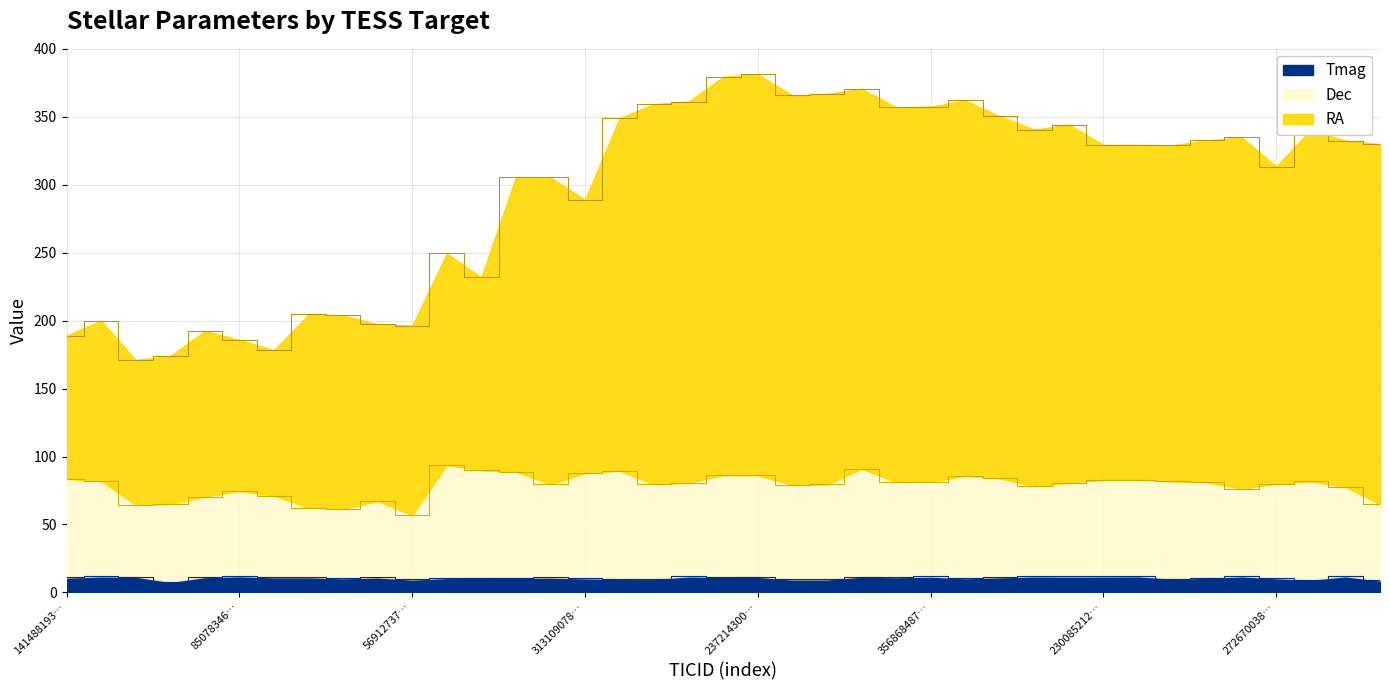

What is the value of the Tmag point at the 14th from the left?

10.9